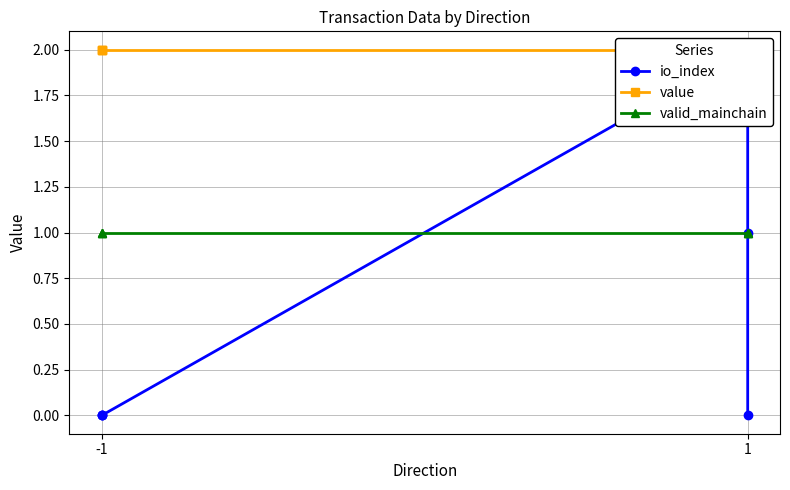

Which series has the largest range (max minus min)?

io_index